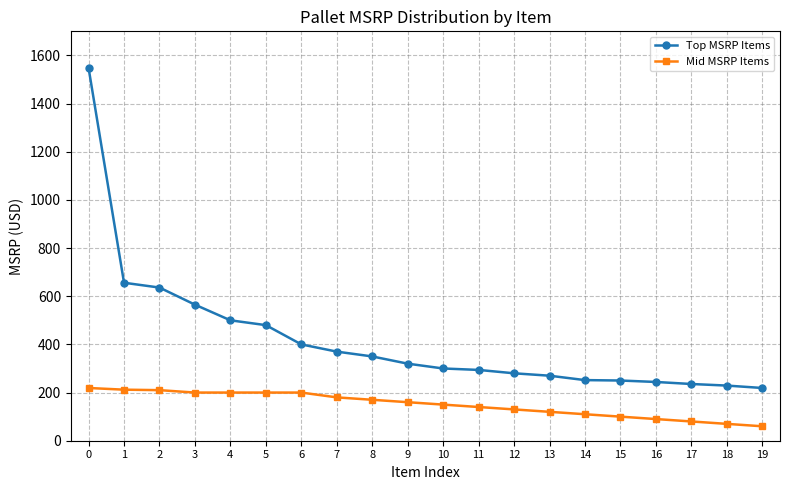

True or false: Mid MSRP Items has a value of 99.8 at 4.

False